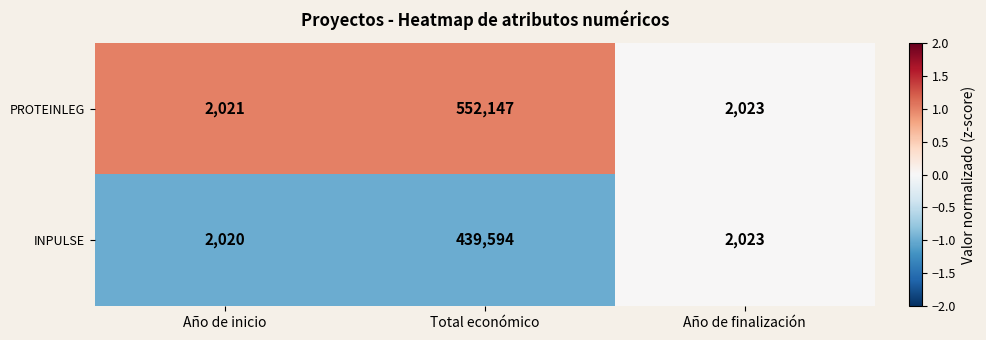

Where does the INPULSE series first go above 2023?

Total económico